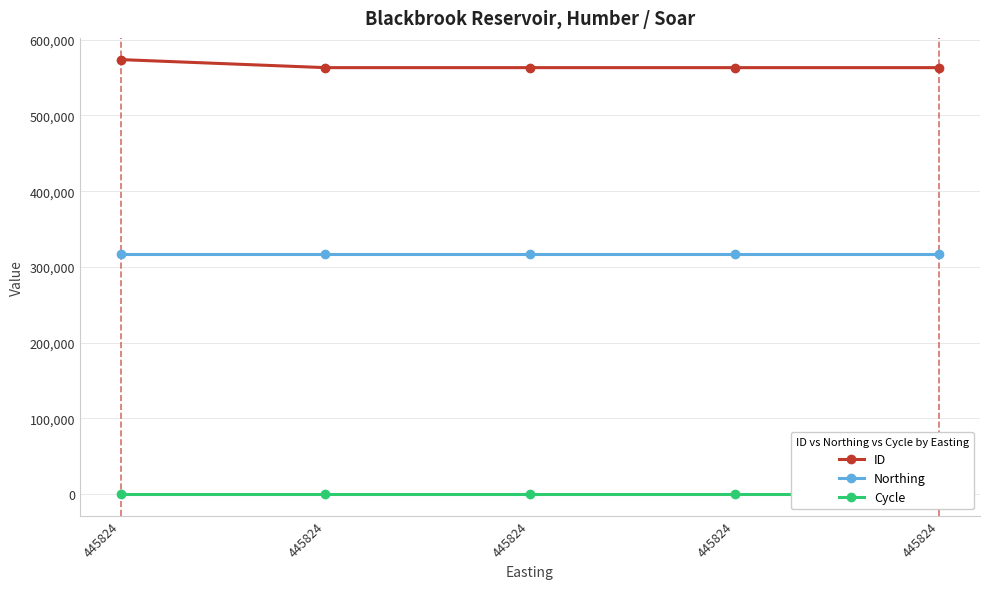

Reading right to left, list all the values displayed in this chart.

ID: 563133	563134	563135	563136	573748
Northing: 317371	317371	317371	317371	317371
Cycle: 3	3	3	3	3